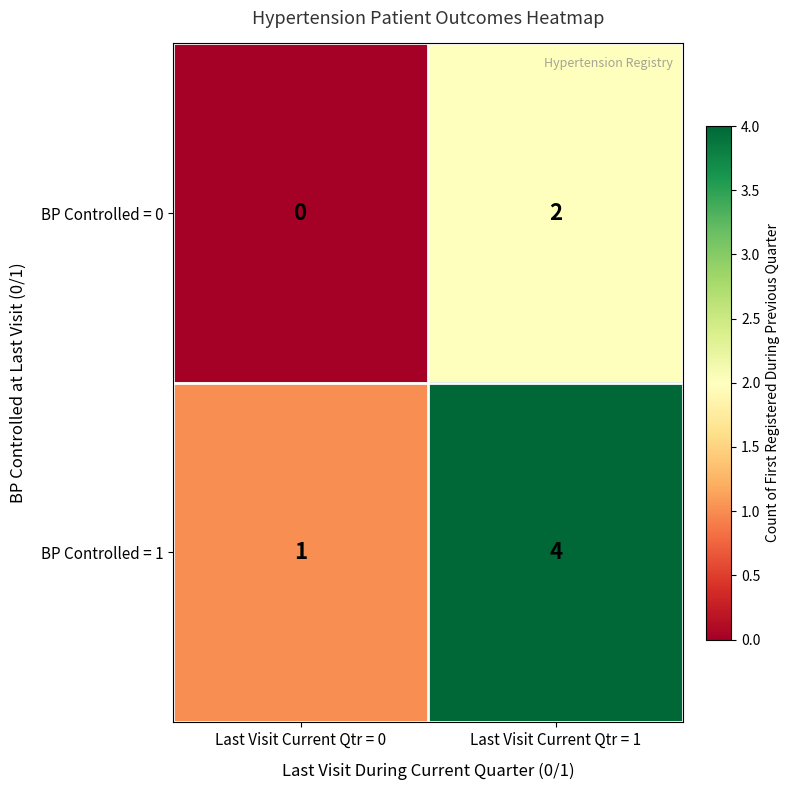

How many positive values does the BP Controlled = 0 series have?

1